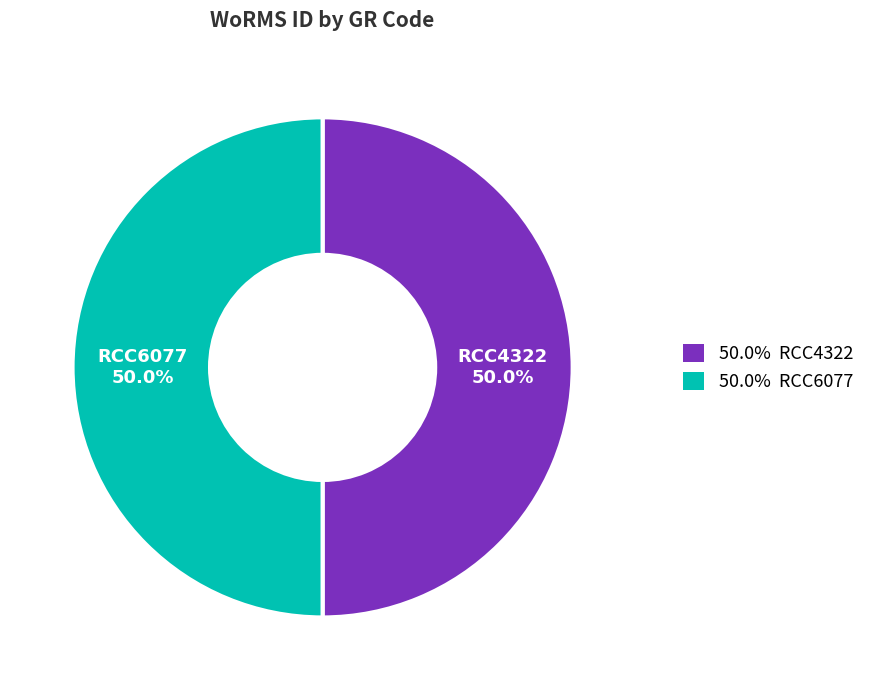

Which category accounts for the majority?

RCC4322